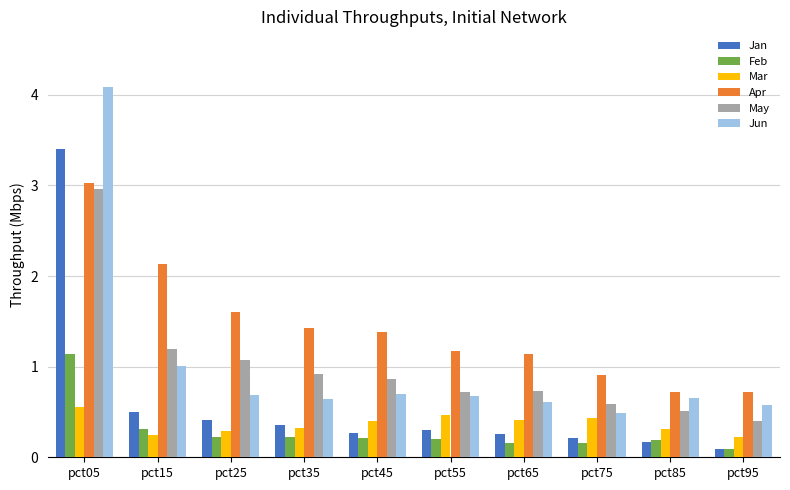

Rank the series at pct65 from highest to lowest value.

Apr, May, Jun, Mar, Jan, Feb